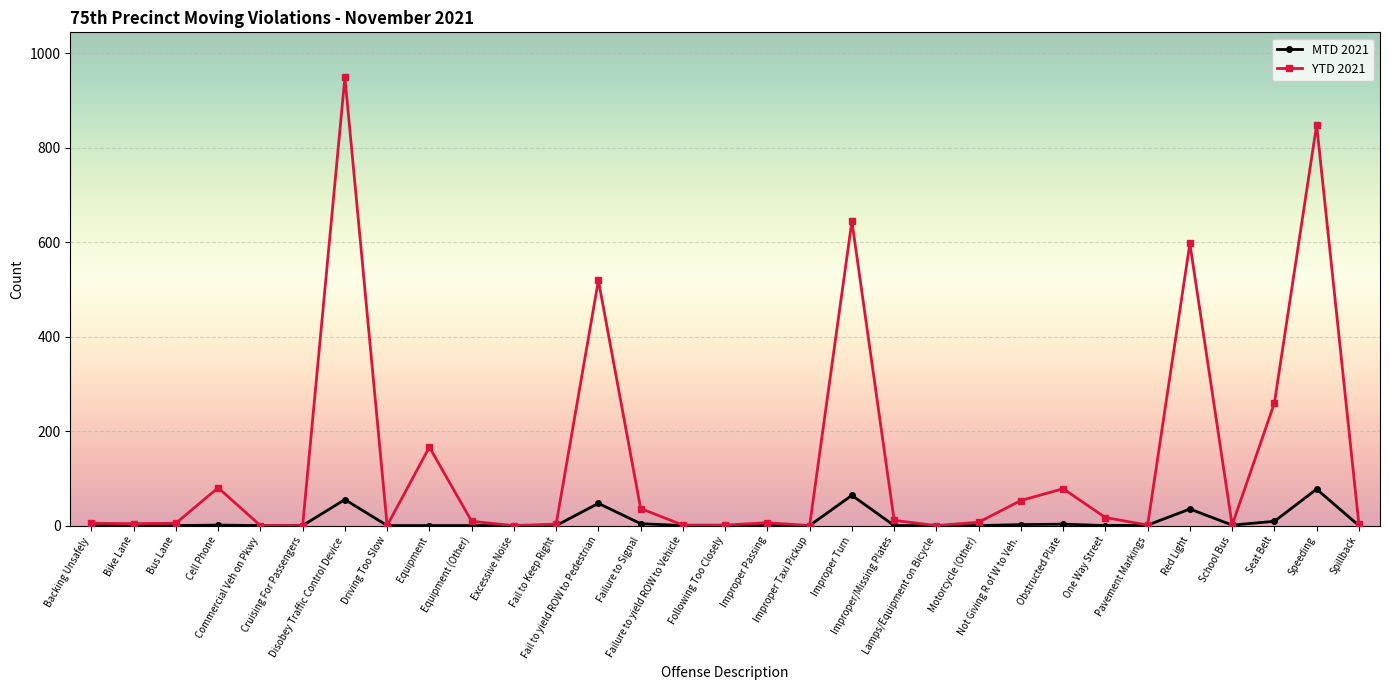

At how many categories does at least one series exceed 564?

4